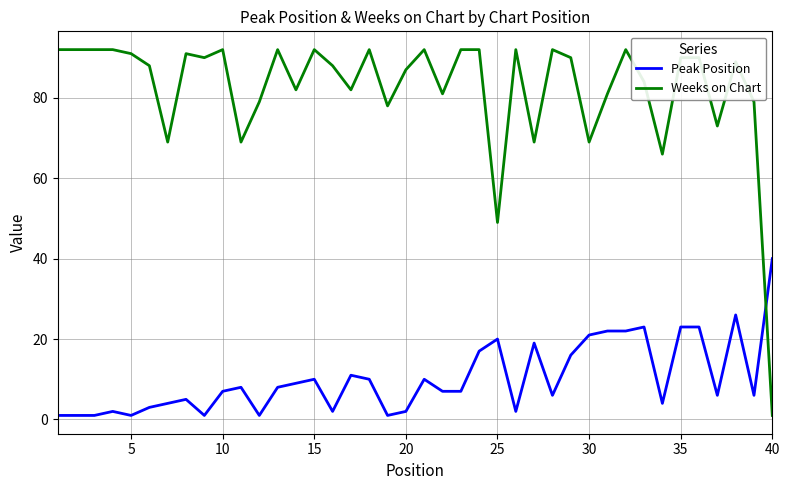

Reading left to right, what are all the values shown in this chart?

Peak Position: 1	1	1	2	1	3	4	5	1	7	8	1	8	9	10	2	11	10	1	2	10	7	7	17	20	2	19	6	16	21	22	22	23	4	23	23	6	26	6	40
Weeks on Chart: 92	92	92	92	91	88	69	91	90	92	69	79	92	82	92	88	82	92	78	87	92	81	92	92	49	92	69	92	90	69	81	92	84	66	90	90	73	89	79	1